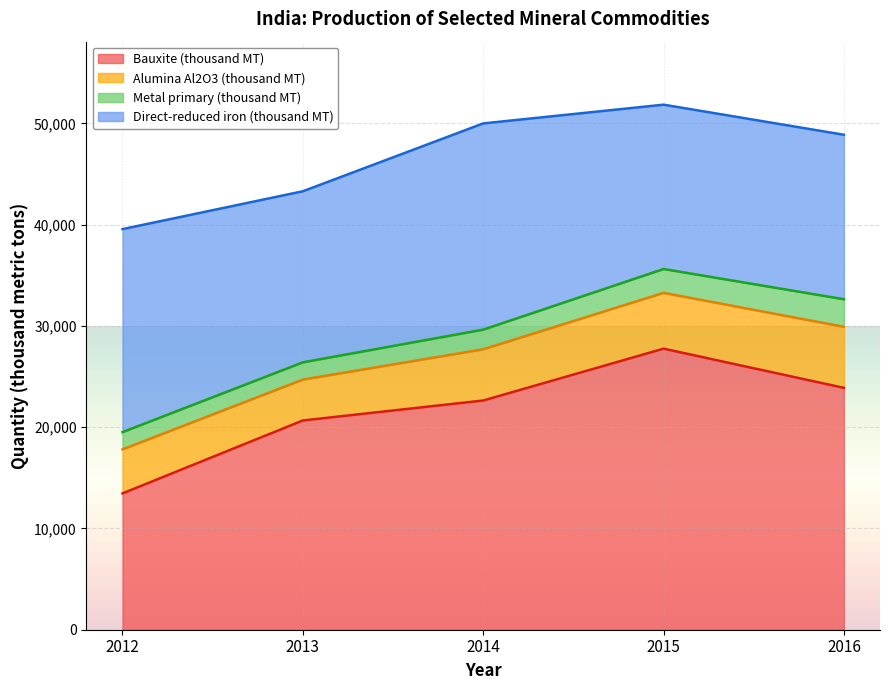

What is the total value across all series at 2014?

50001